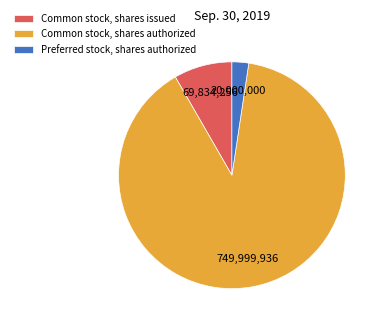

Which slice is the largest?

Common stock, shares authorized